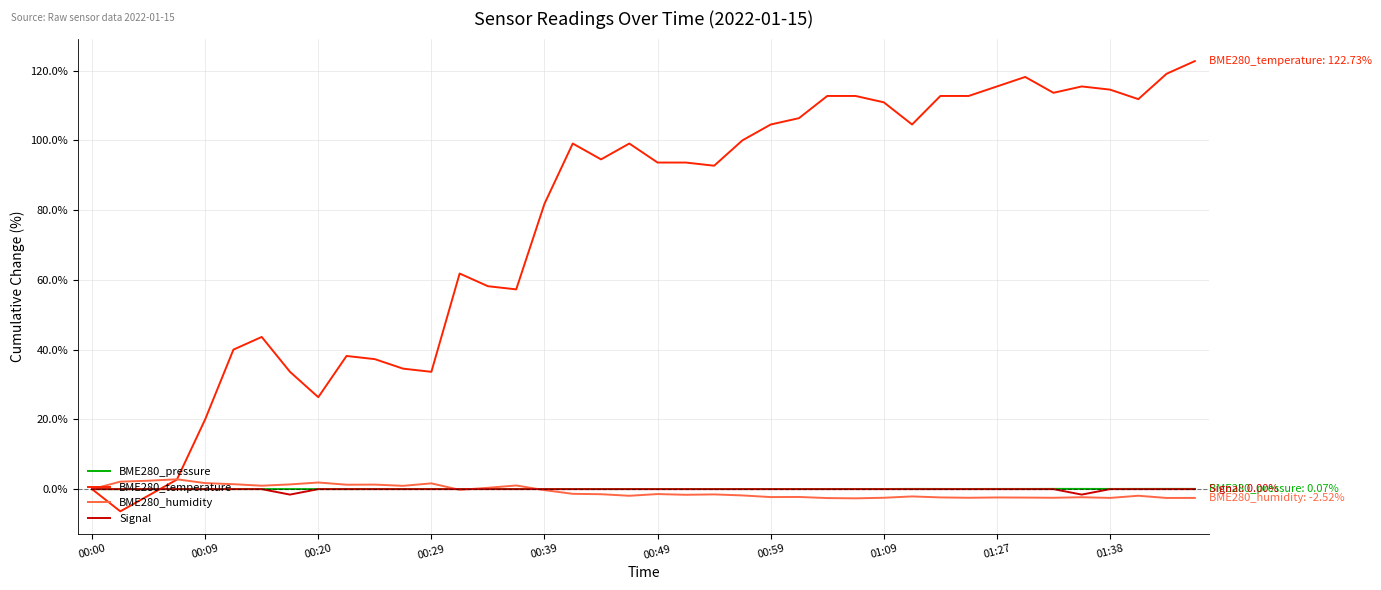

How many lines are shown in the chart?

4